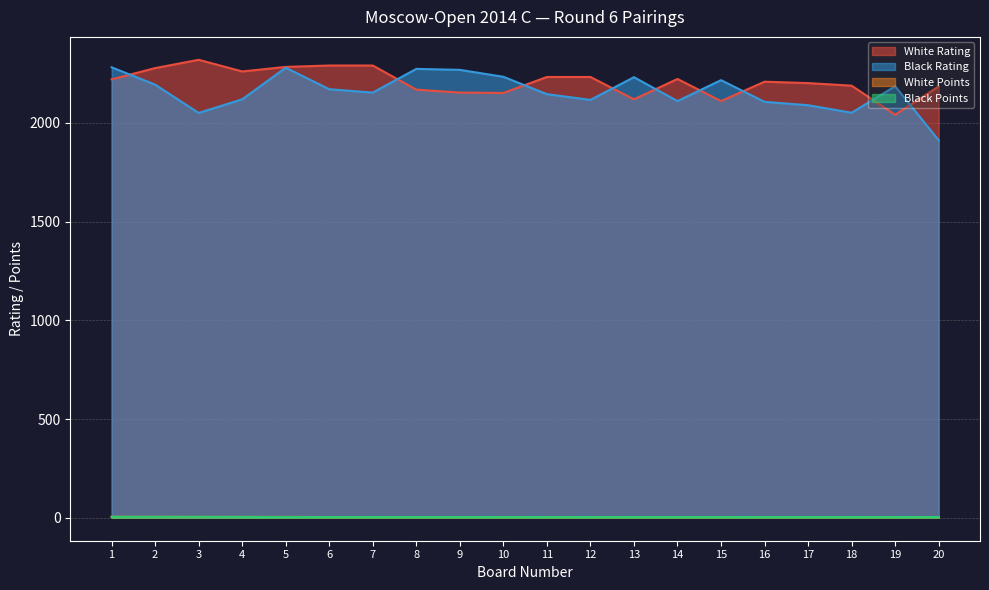

How many lines are shown in the chart?

4